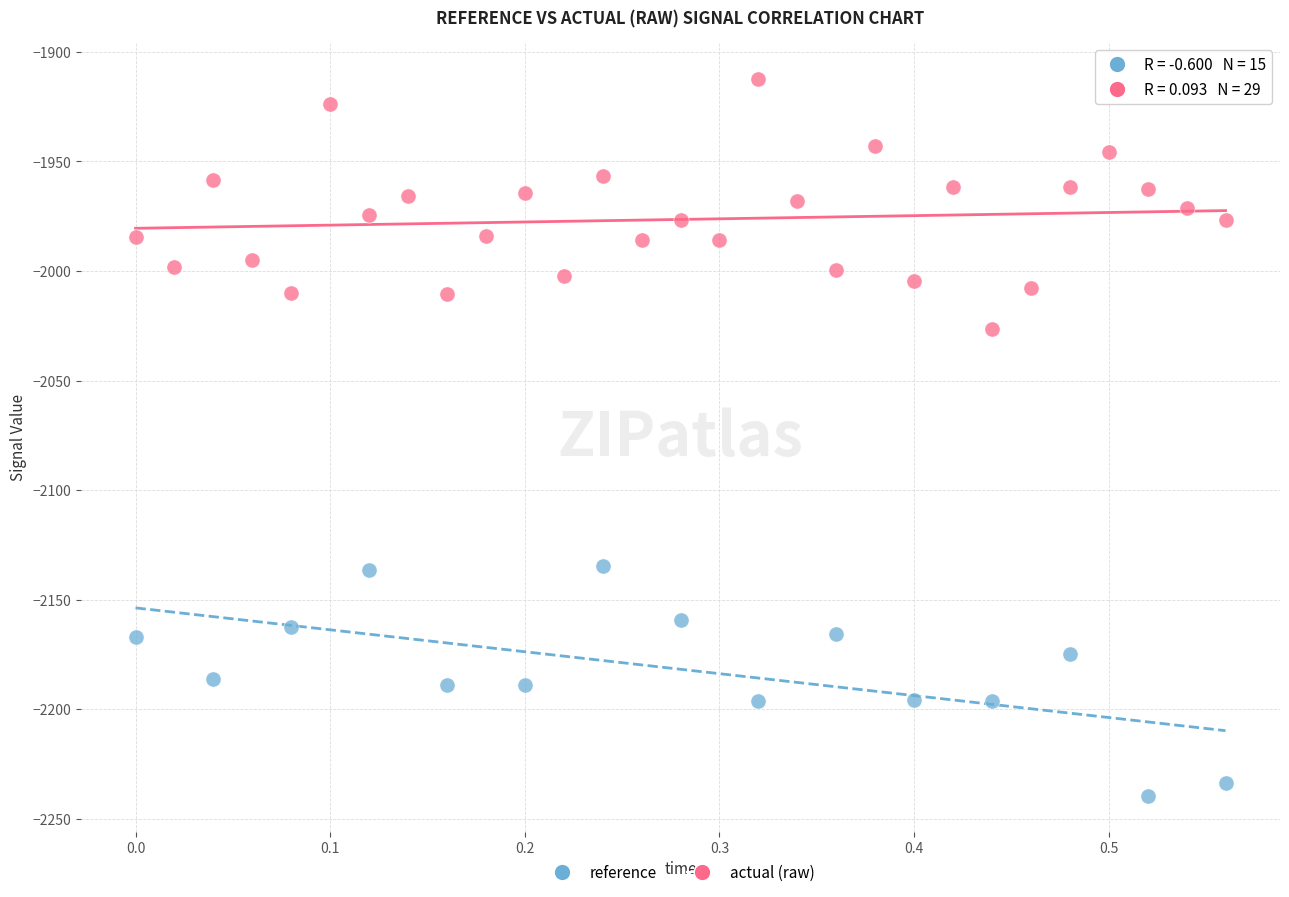

Which series reaches the maximum Y coordinate?

actual (raw)